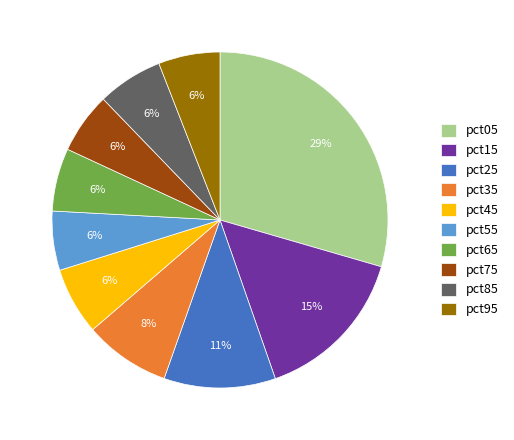

To the nearest percent, what is the average slice percentage?

10%